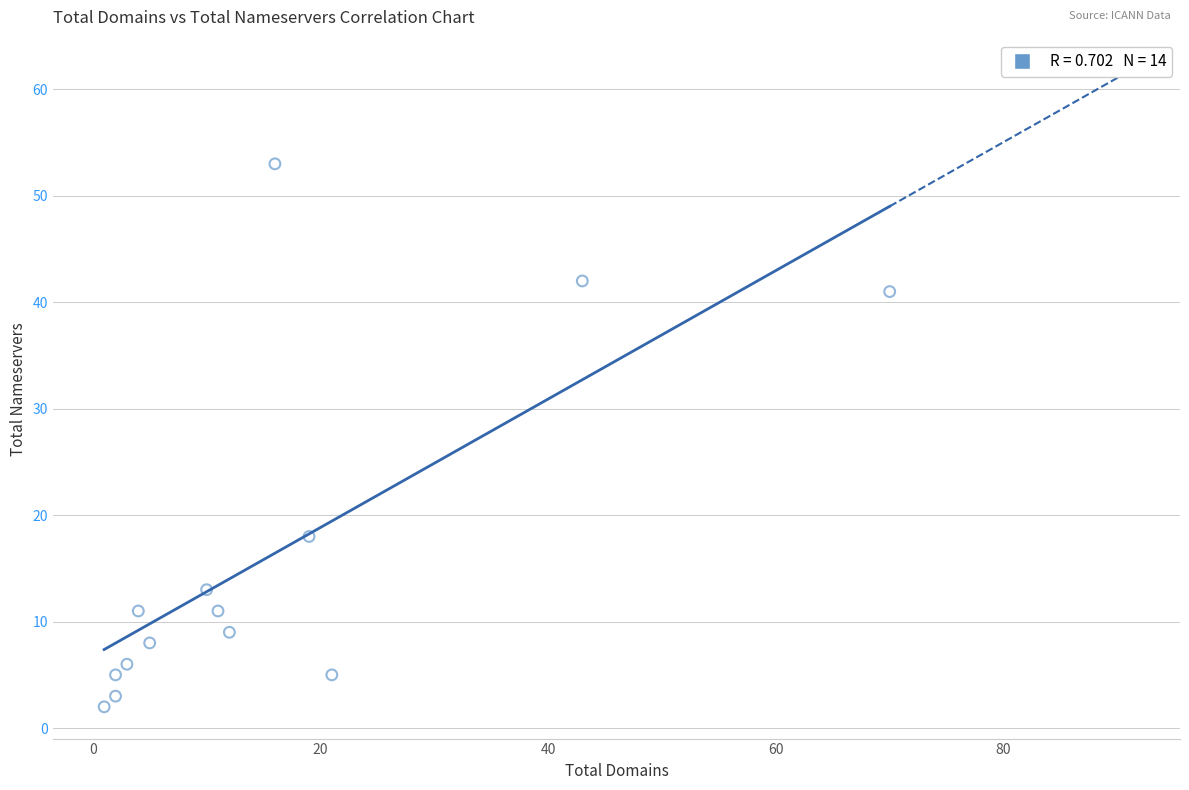

What is the range of Y values (max minus min)?

51